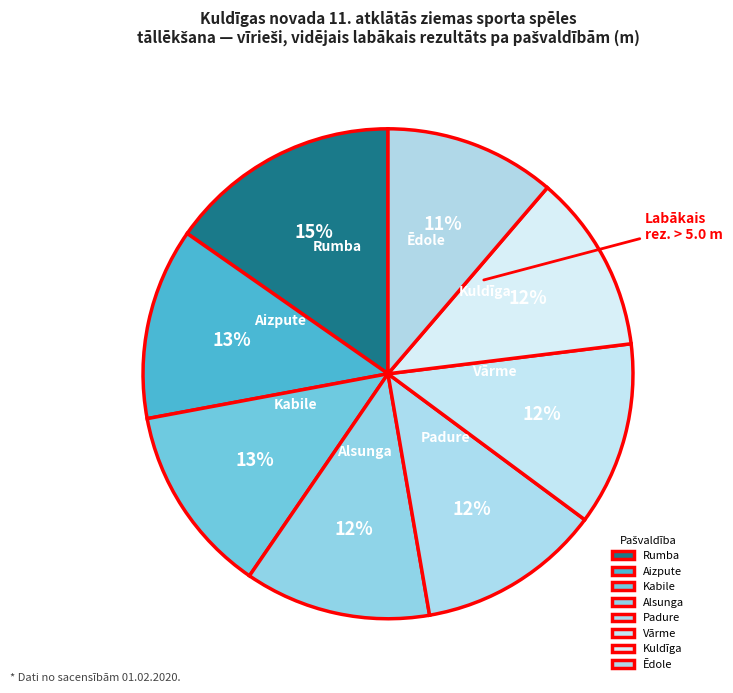

Which category has the smallest portion of the pie?

Ēdole